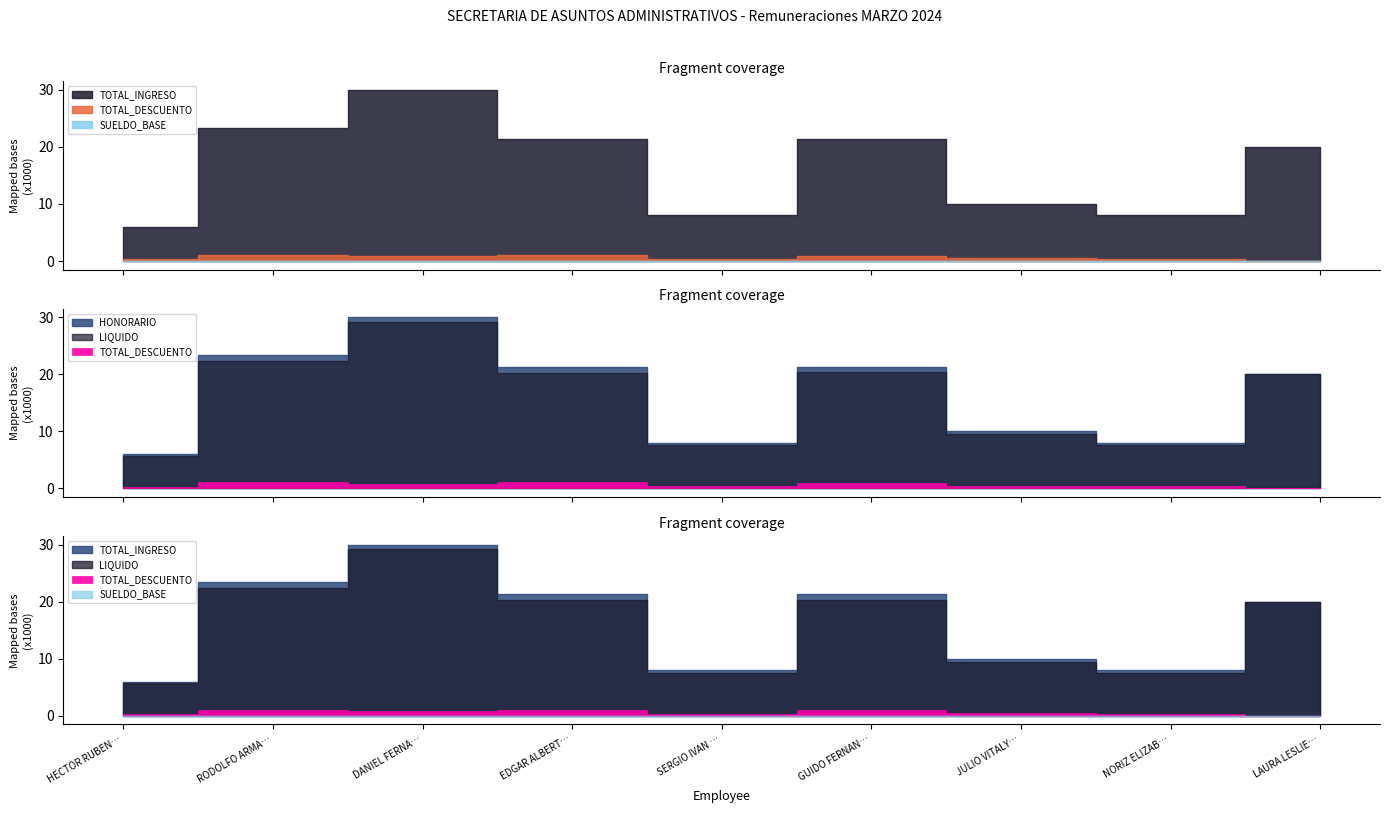

True or false: SUELDO_BASE has more than 2 interior local peaks.

False